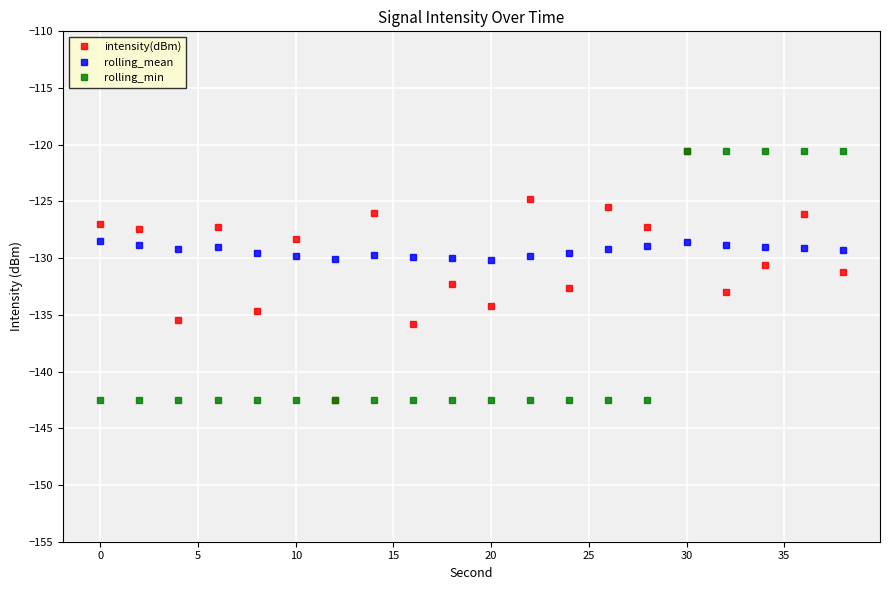

What is the value of the rolling_mean point at the 5th from the left?

-129.5